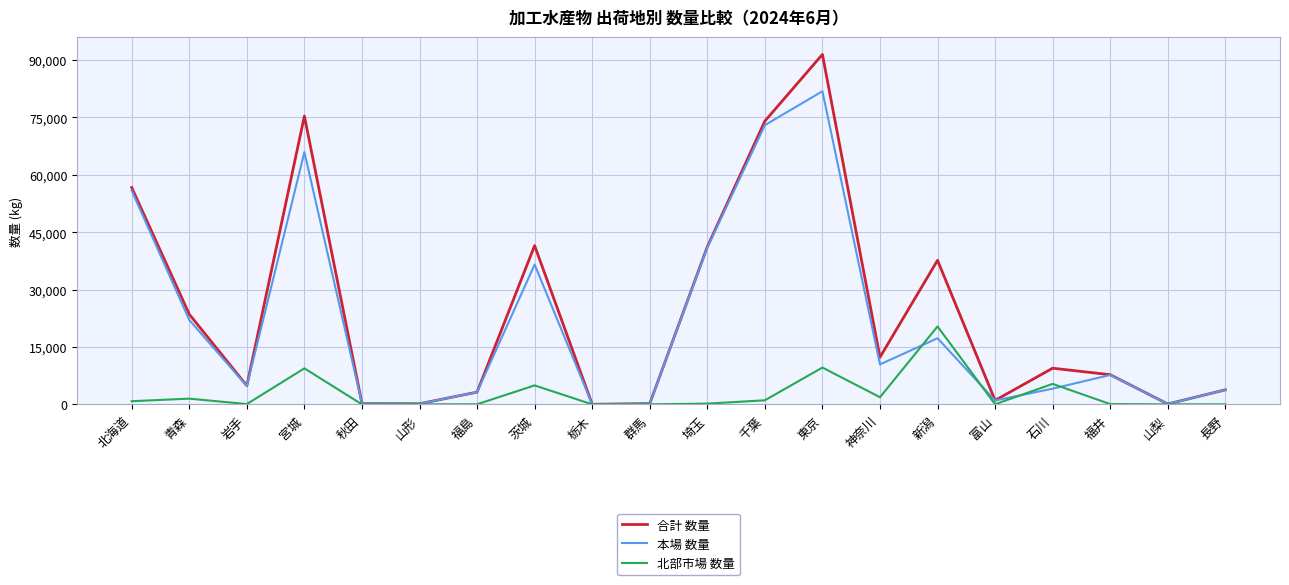

Is it true that 本場 数量 equals 17284 at 新潟?

True